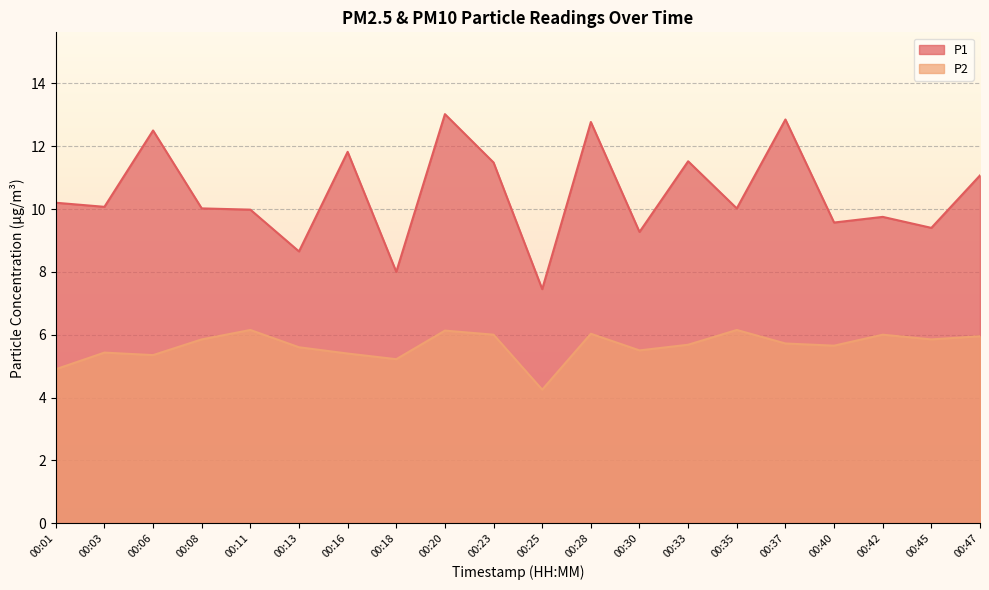

Where is the first local maximum for P2?

00:03